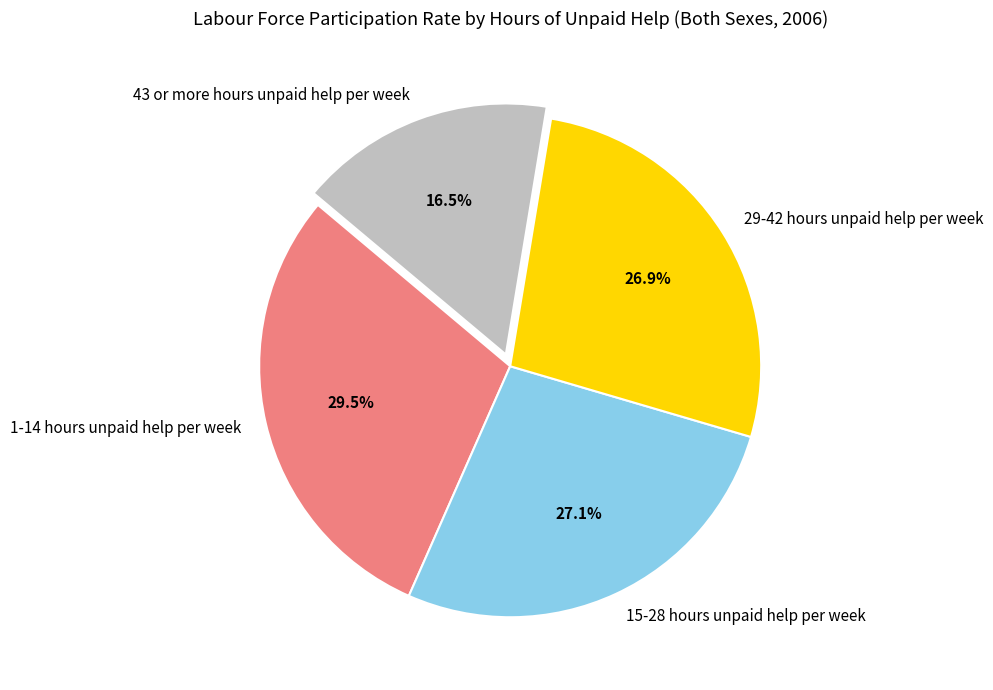

Is there a majority slice in this chart?

No